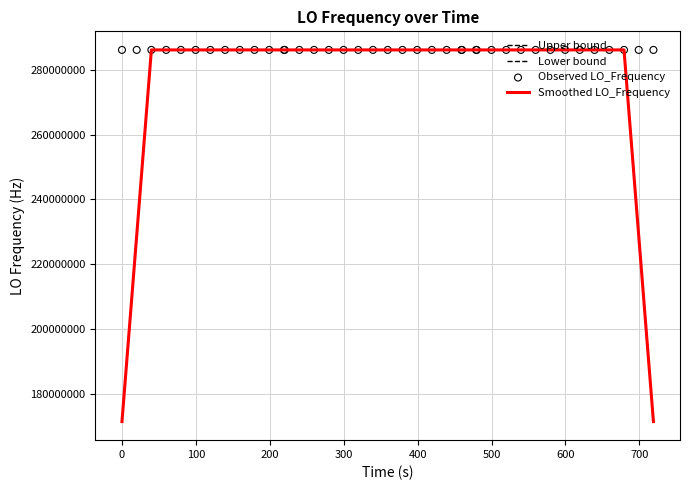

Which series reaches the minimum Y coordinate?

Lower bound